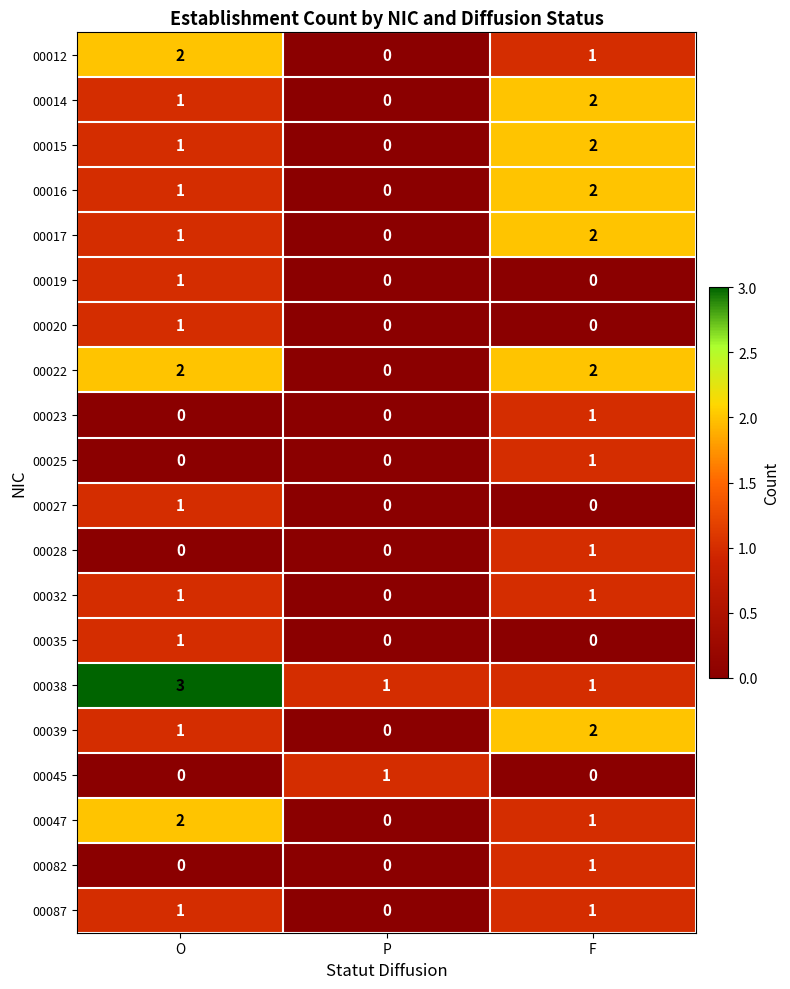

The 00082 series shows 0 at O. True or false?

True